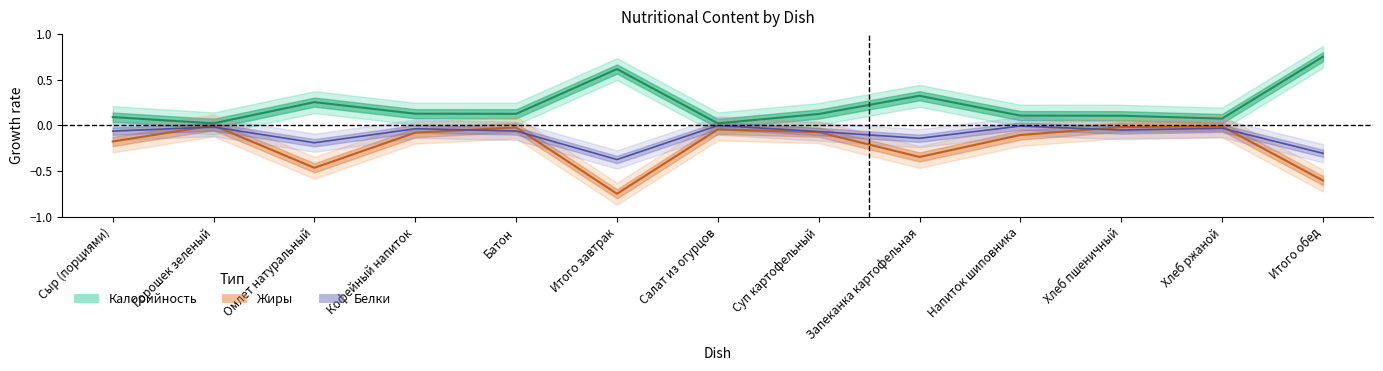

Reading right to left, extract all data points from this chart.

Калорийность: Итого обед=0.8	Хлеб ржаной=0.1	Хлеб пшеничный=0.1	Напиток шиповника=0.1	Запеканка картофельная=0.3	Суп картофельный=0.1	Салат из огурцов=0.0	Итого завтрак=0.6	Батон=0.1	Кофейный напиток=0.1	Омлет натуральный=0.3	Горошек зеленый=0.0	Сыр (порциями)=0.1
Белки: Итого обед=-0.3	Хлеб ржаной=-0.0	Хлеб пшеничный=-0.1	Напиток шиповника=-0.0	Запеканка картофельная=-0.1	Суп картофельный=-0.1	Салат из огурцов=-0.0	Итого завтрак=-0.4	Батон=-0.1	Кофейный напиток=-0.0	Омлет натуральный=-0.2	Горошек зеленый=-0.0	Сыр (порциями)=-0.1
Жиры: Итого обед=-0.6	Хлеб ржаной=-0.0	Хлеб пшеничный=-0.0	Напиток шиповника=-0.1	Запеканка картофельная=-0.3	Суп картофельный=-0.1	Салат из огурцов=-0.0	Итого завтрак=-0.8	Батон=-0.0	Кофейный напиток=-0.1	Омлет натуральный=-0.5	Горошек зеленый=-0.0	Сыр (порциями)=-0.2